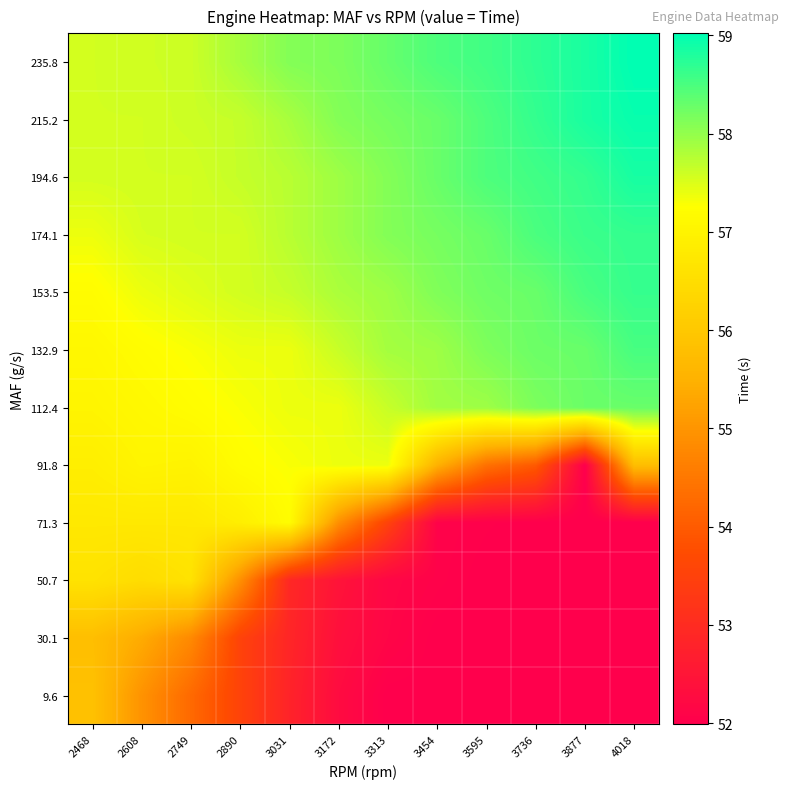

Rank the series by their maximum value, from highest to lowest.

235.8, 215.2, 194.6, 174.1, 153.5, 132.9, 112.4, 91.8, 71.3, 50.7, 9.6, 30.1